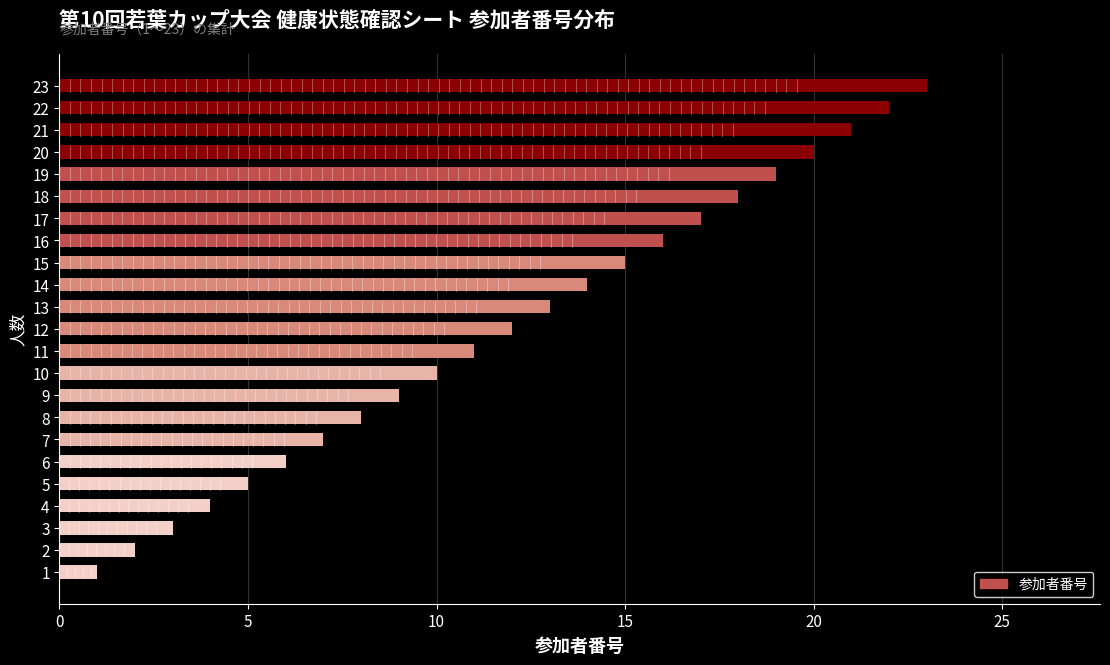

What is the ratio of the value at 9 to the value at 16?

0.6